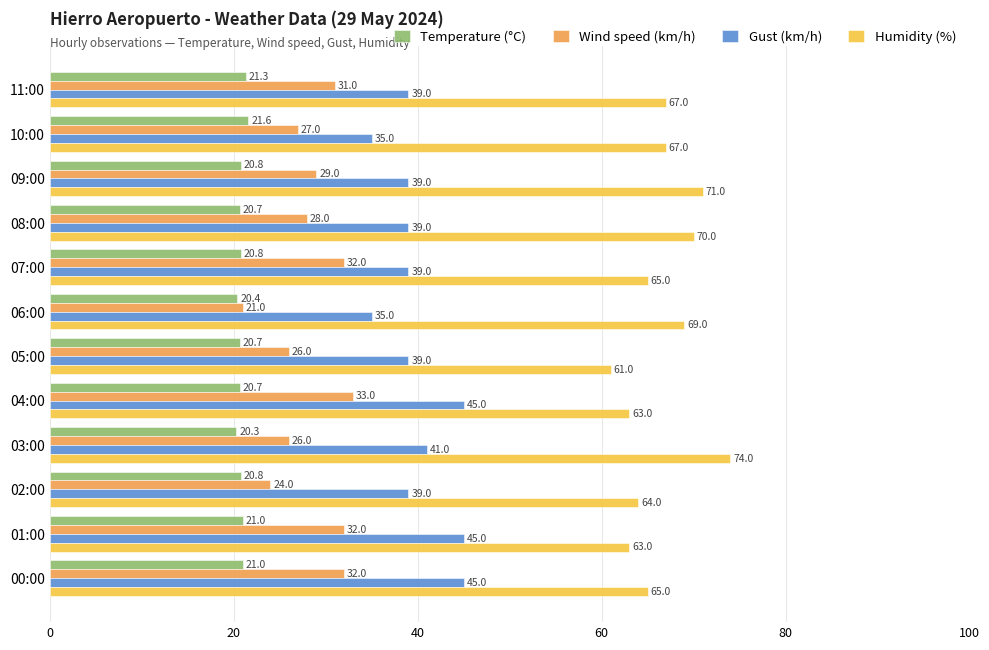

Is it true that Humidity (%) equals 22.8 at 11:00?

False